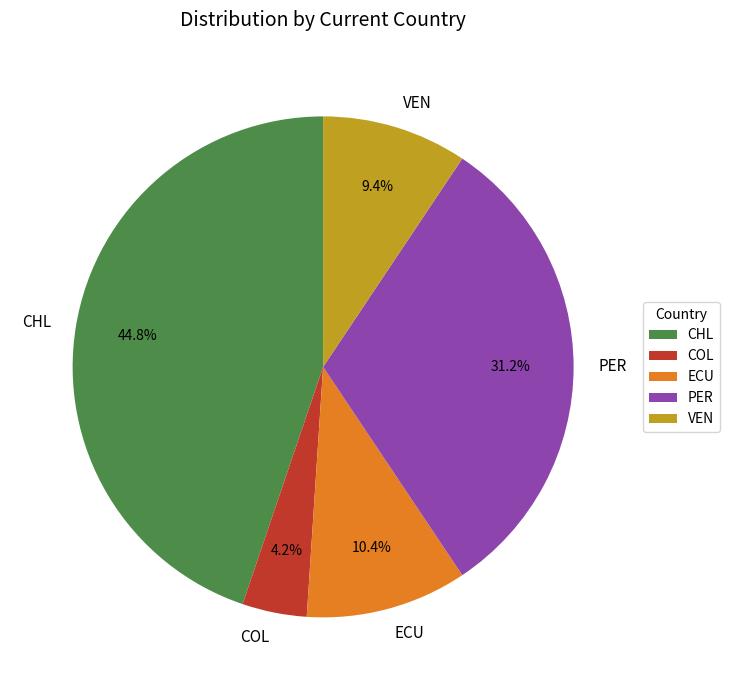

Between COL and CHL, which is larger?

CHL